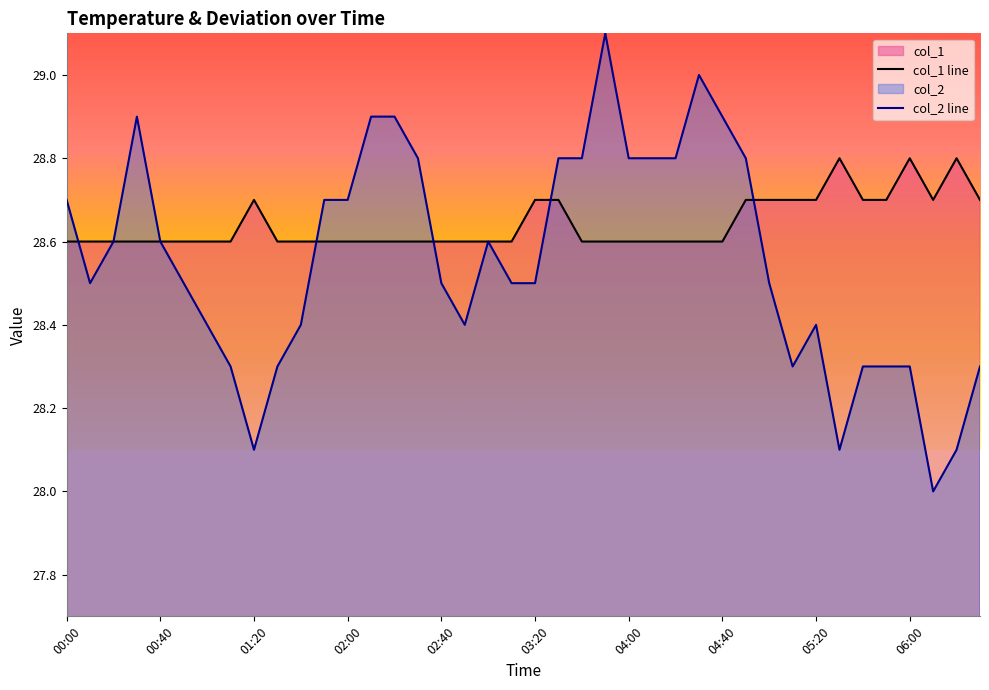

Which series ends up on top after the final intersection of col_1 line and col_2 line?

col_1 line